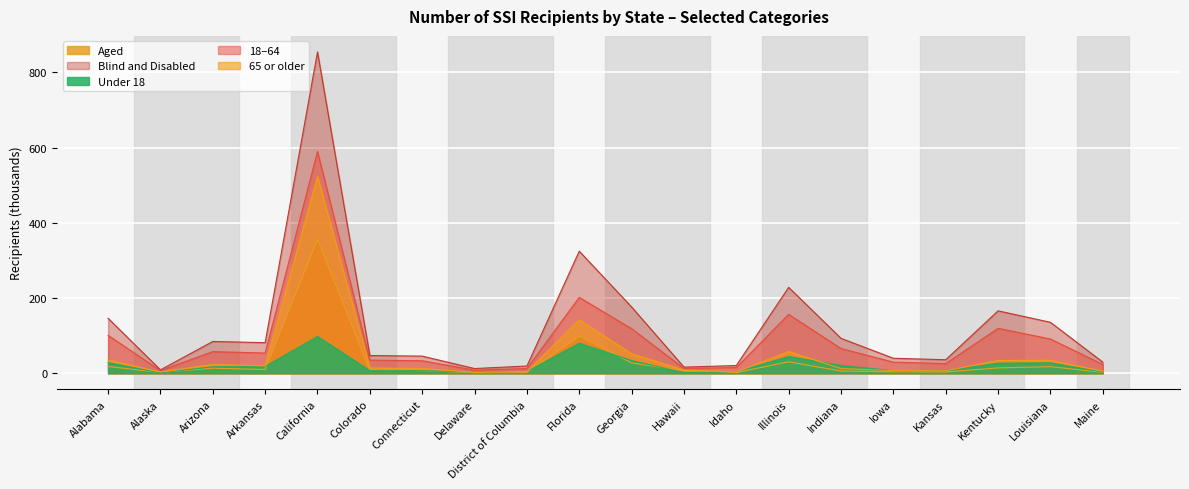

What is the average value of the Under 18 series?

21.9